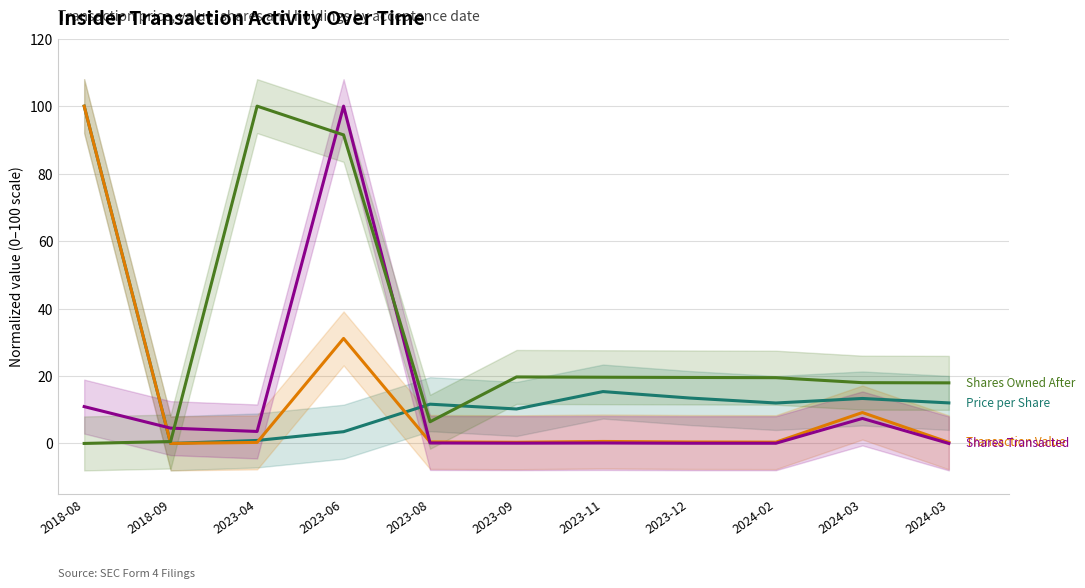

How many interior local valleys does the sharesOwnedFollowingTransaction series have?

1